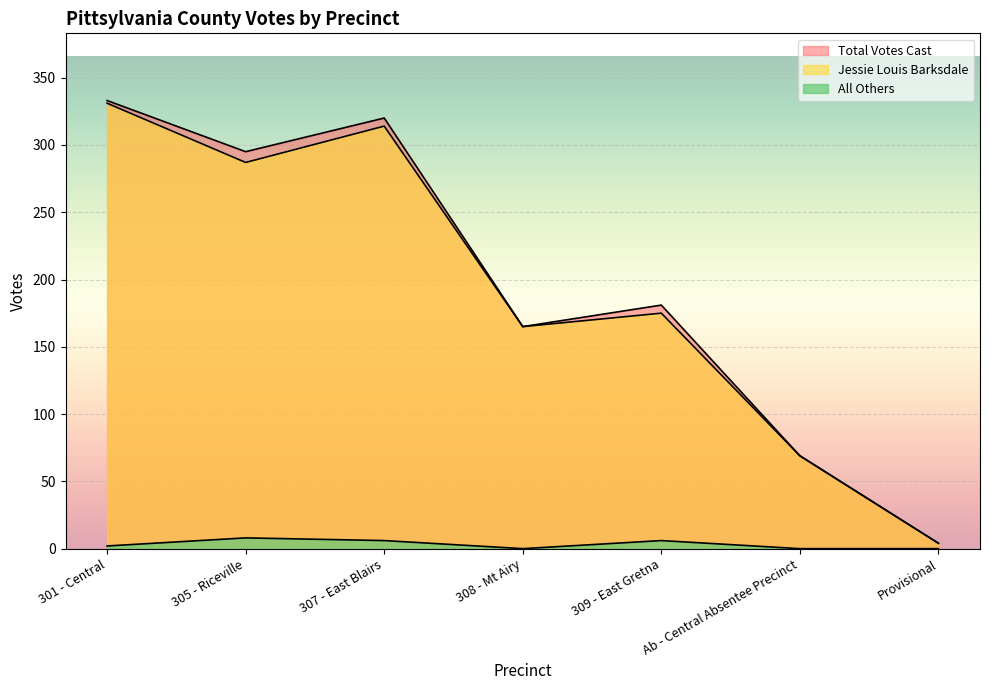

What is the difference between the Jessie Louis Barksdale values at 301 - Central and Provisional?

327